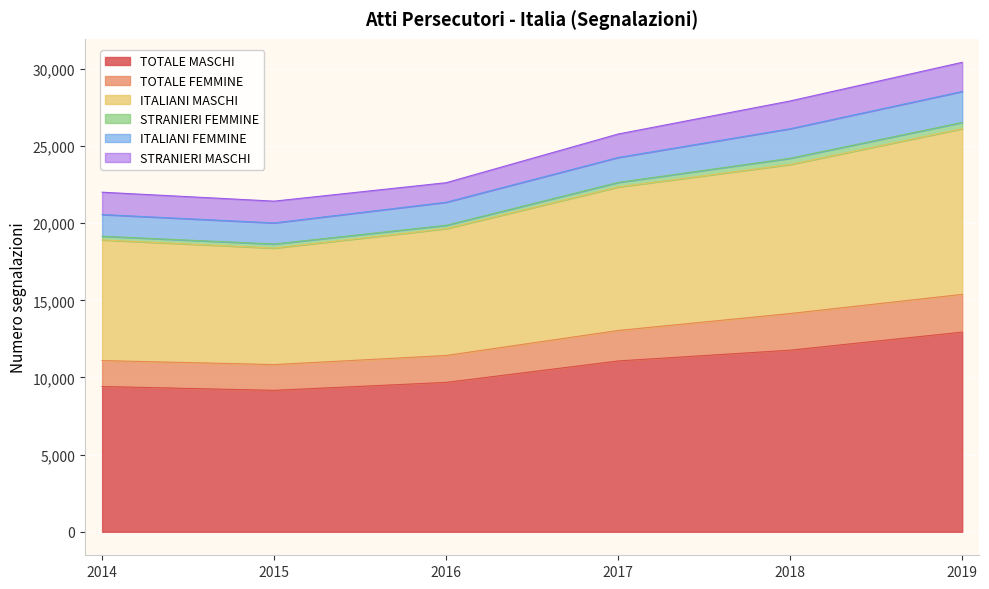

Is it true that ITALIANI MASCHI equals 19646 at 2016?

True